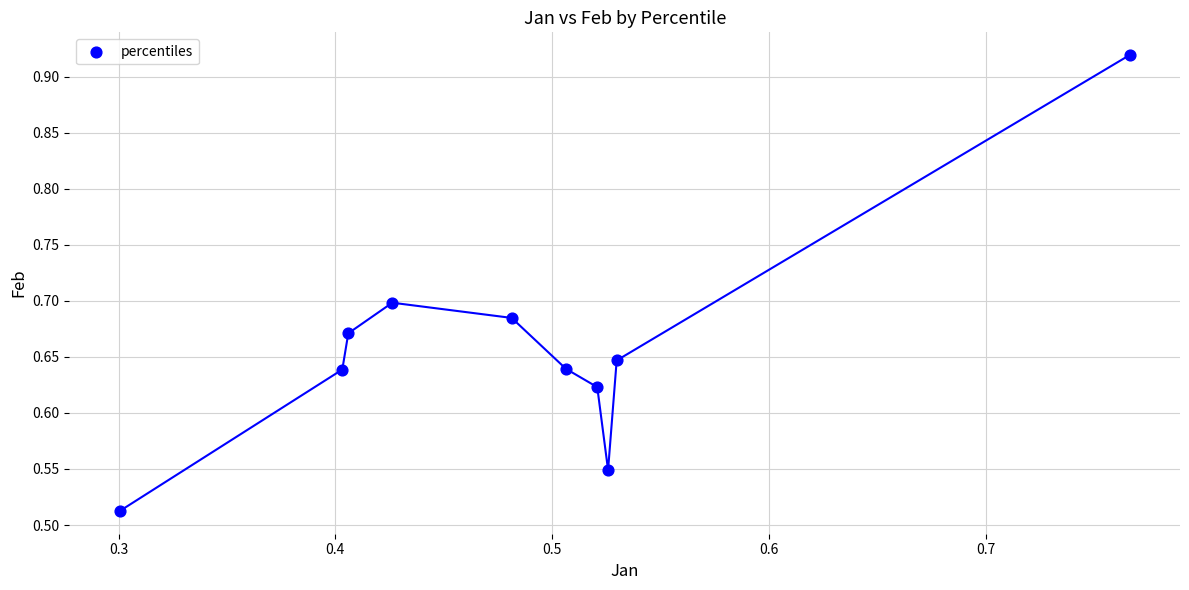

What is the range of Y values (max minus min)?

0.4